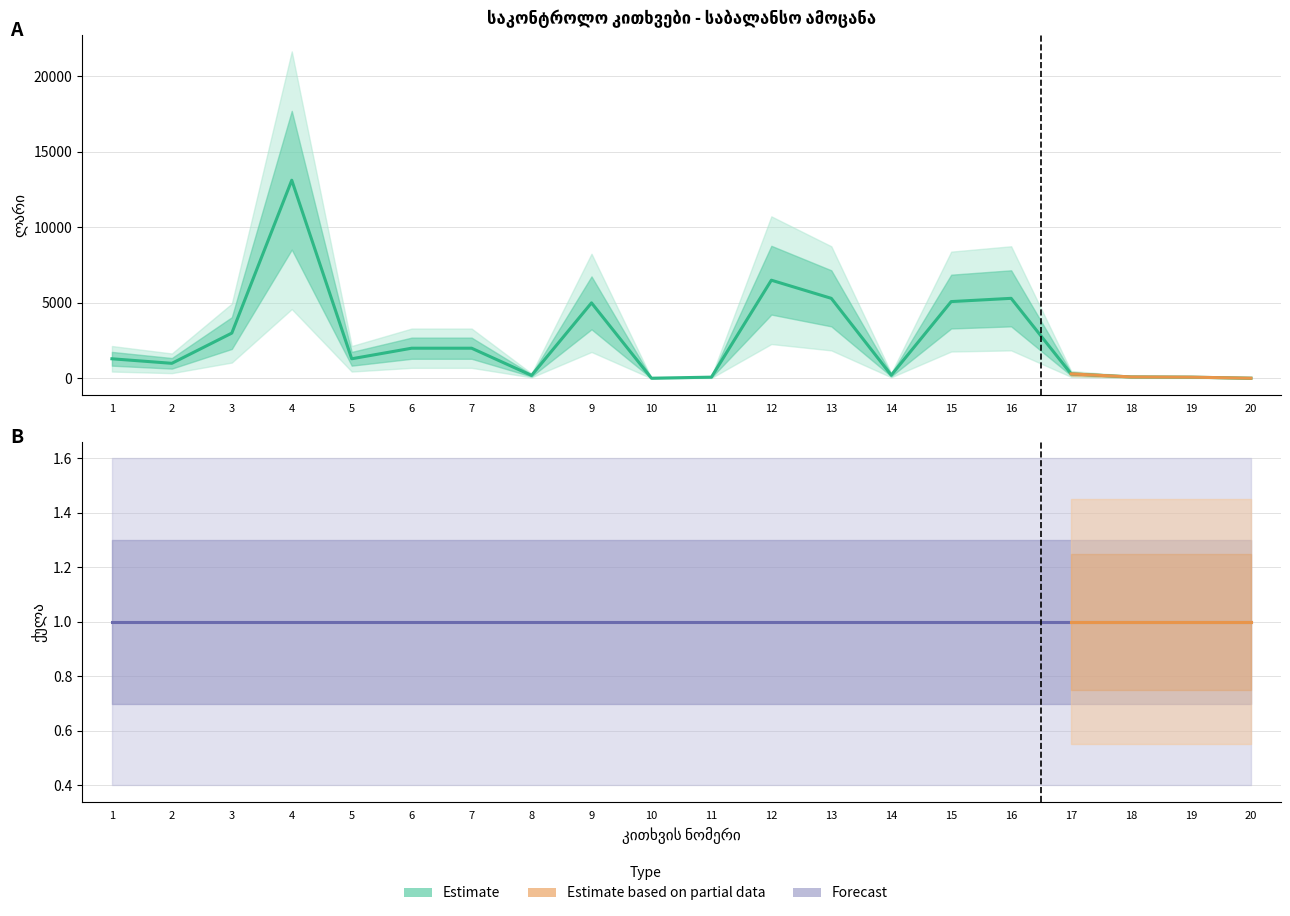

Is it true that the value at 5 is 1300?

True